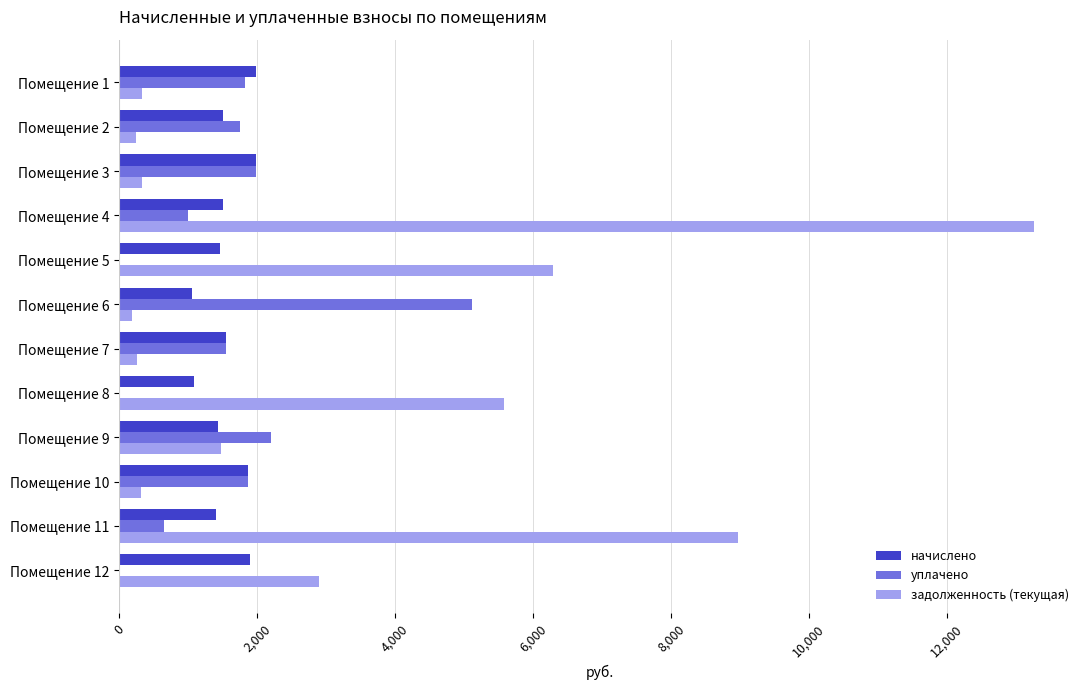

Is the value of уплачено at Помещение 10 greater than the value of начислено at Помещение 11?

Yes